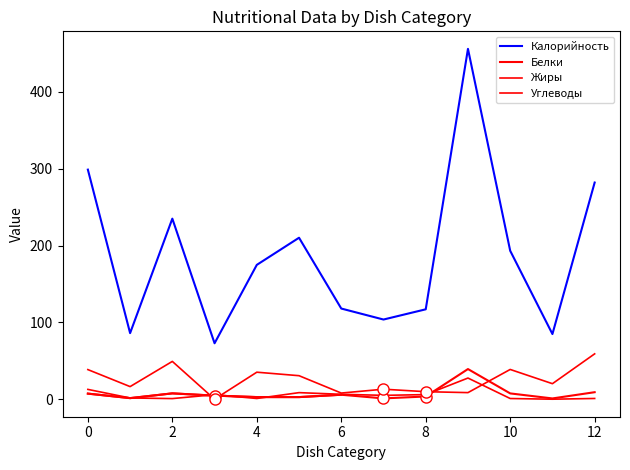

What is the difference between the Белки values at 4 and 12?

3.6